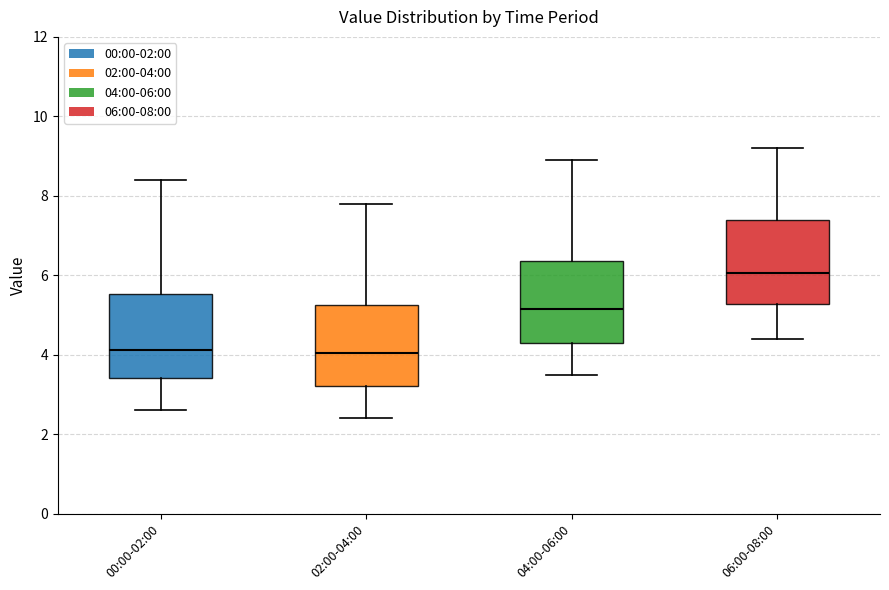

Where does the lower whisker of the box for 04:00-06:00 end on the y-axis? The values are not printed on the chart, so give them approximately, as read against the axis.

3.6